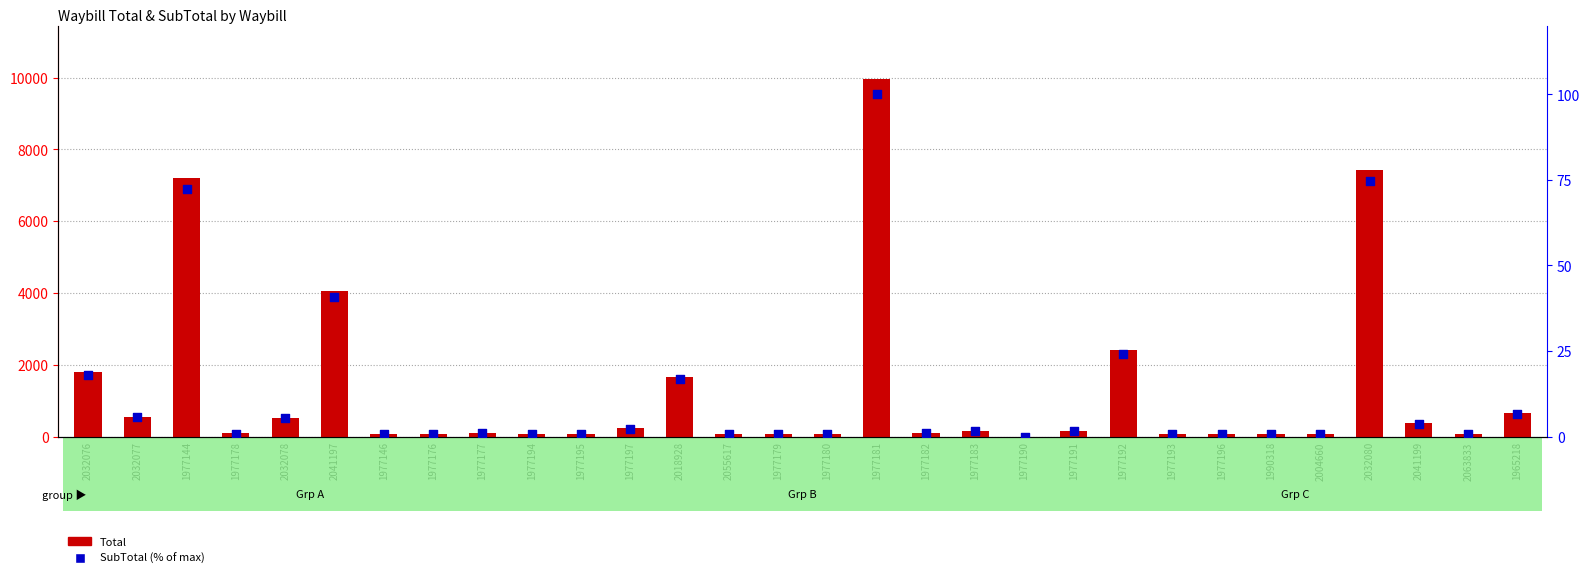

What is the total value across all series at 1977177?

102.8